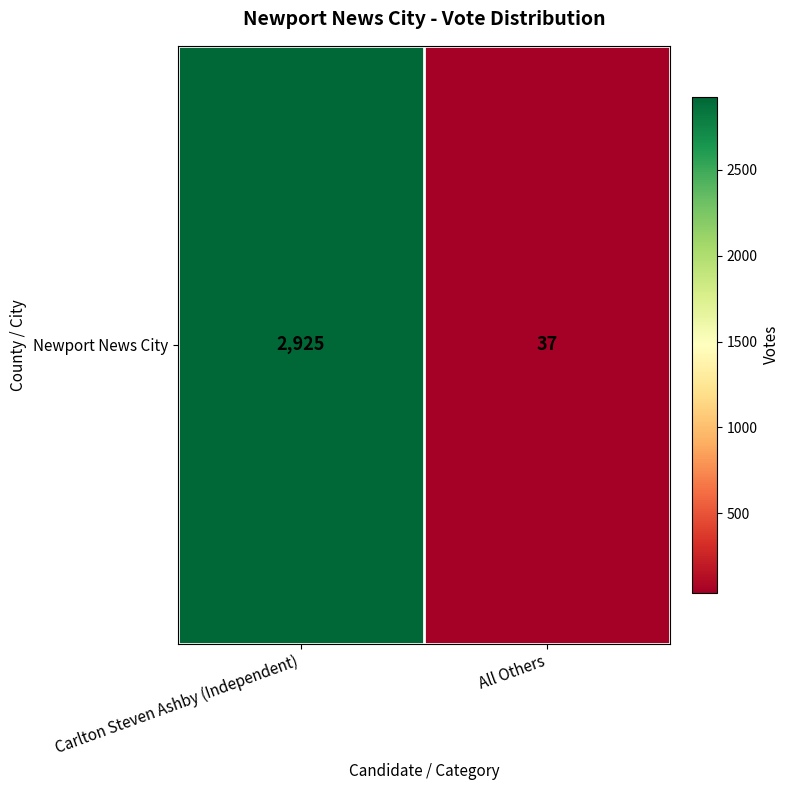

What is the greatest value displayed?

2925